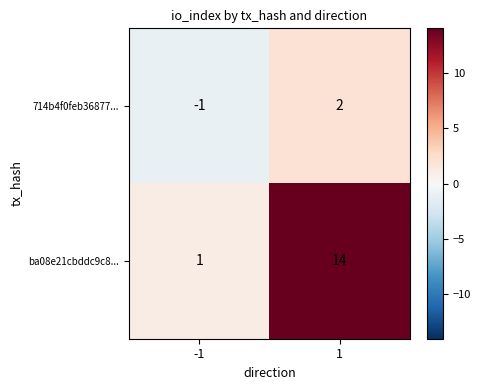

What is the average value of the ba08e21cbddc9c8... series?

8